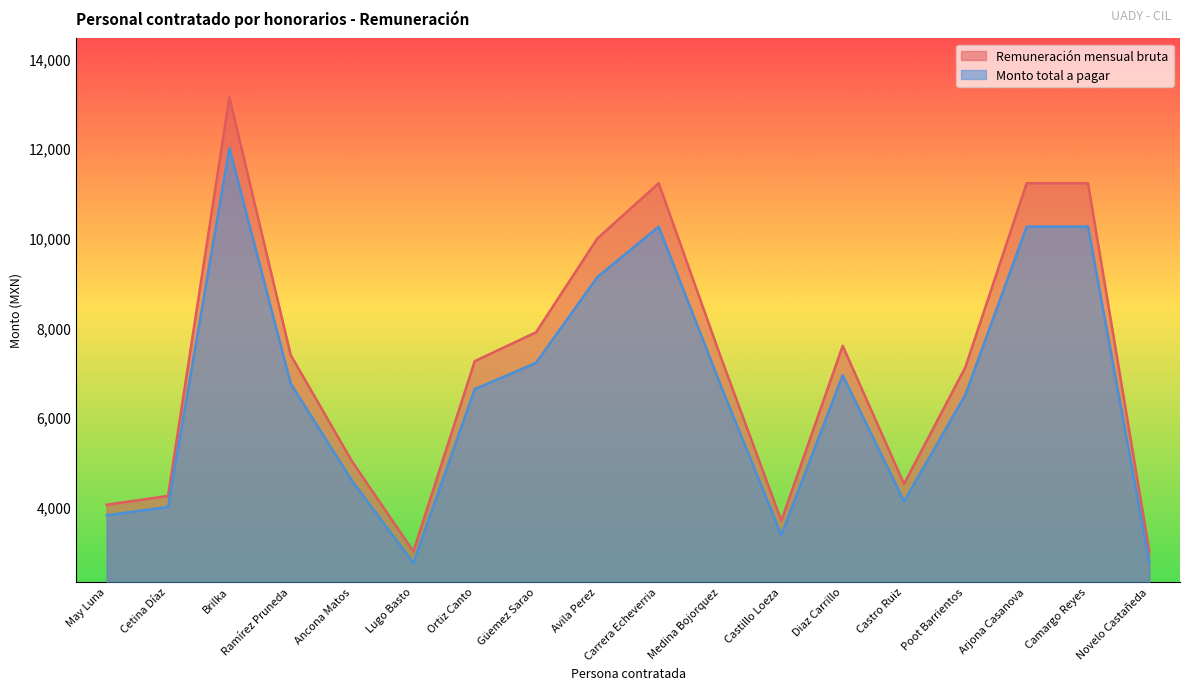

How many interior local valleys does the Remuneración mensual bruta series have?

3